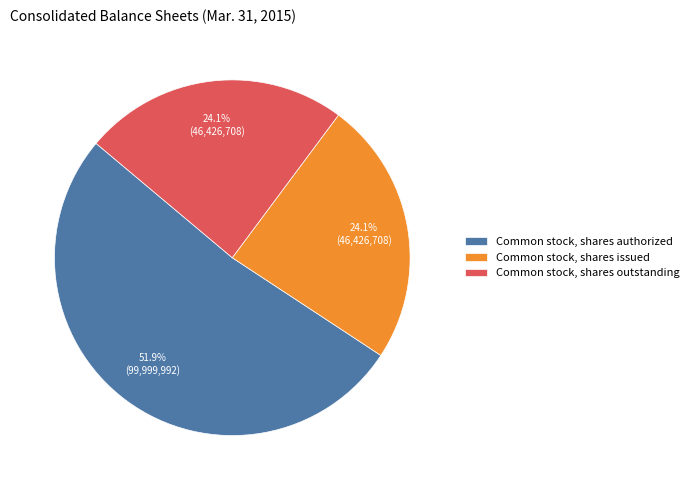

To the nearest percent, what is the average slice percentage?

33%